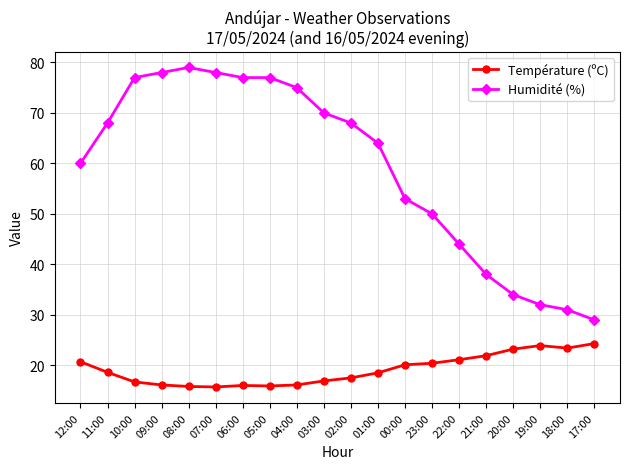

What is the greatest value displayed?

79.0